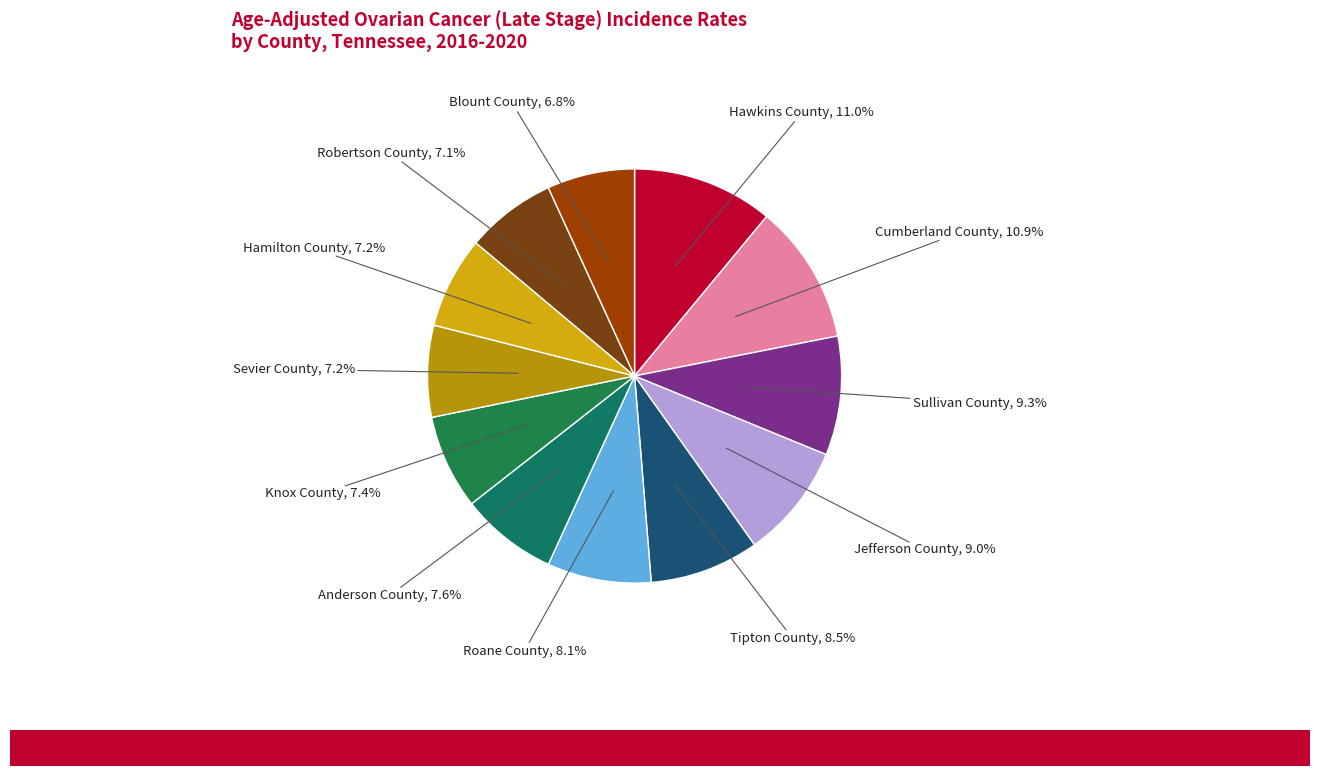

Count the number of slices in the pie.

12